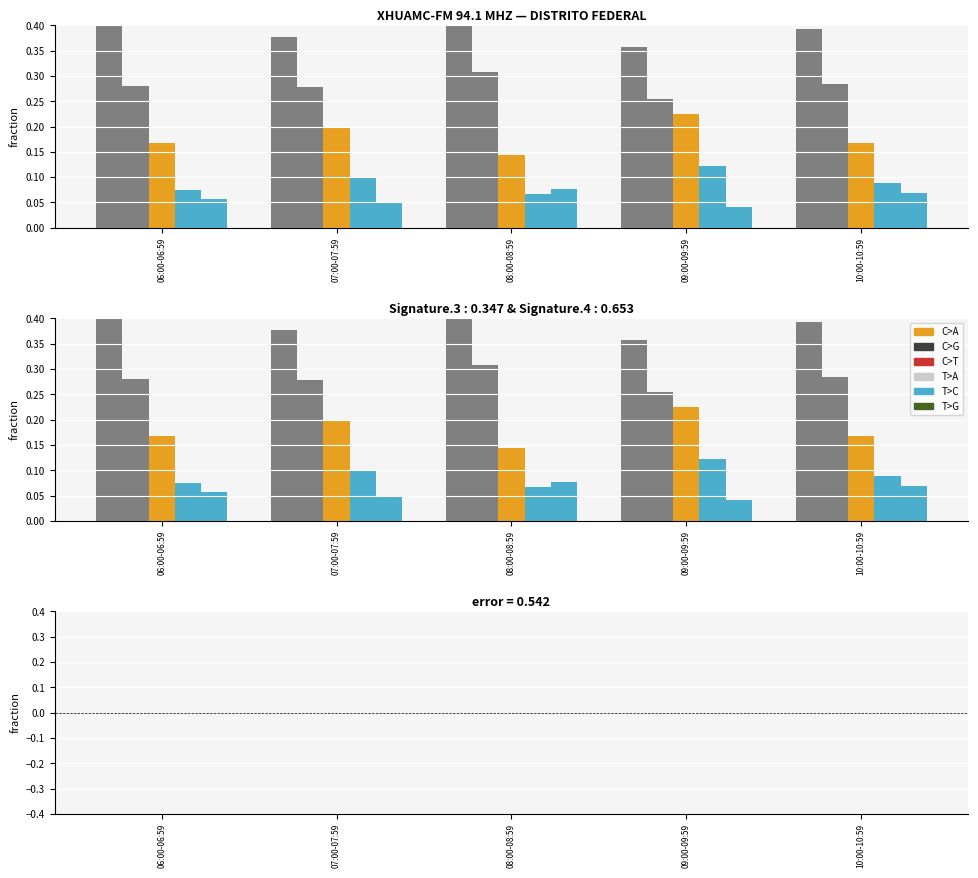

What is the value of the PRD bar at the 2nd from the left?

0.2